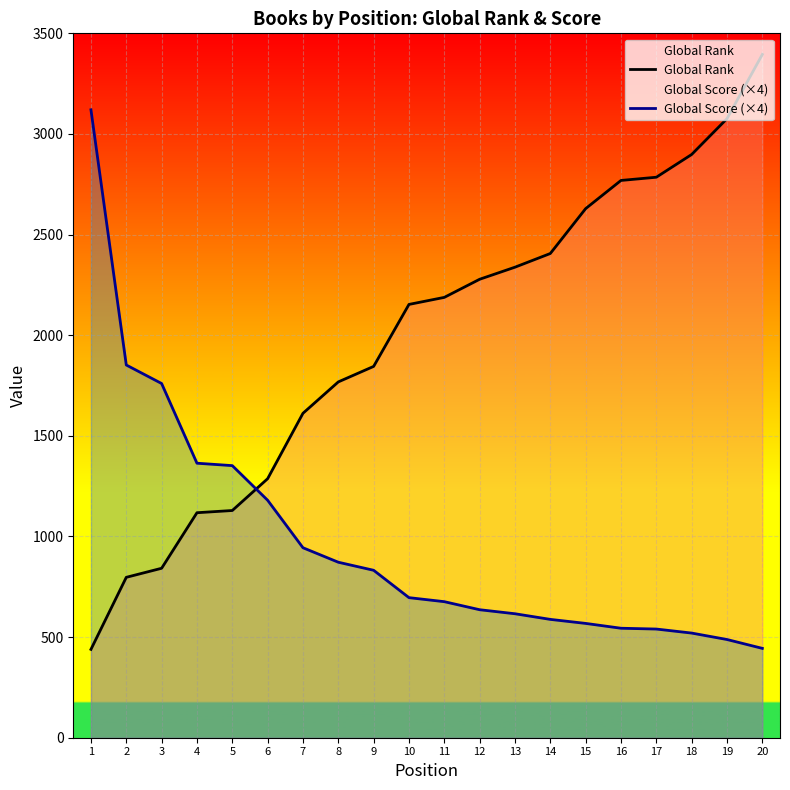

How many lines are shown in the chart?

2